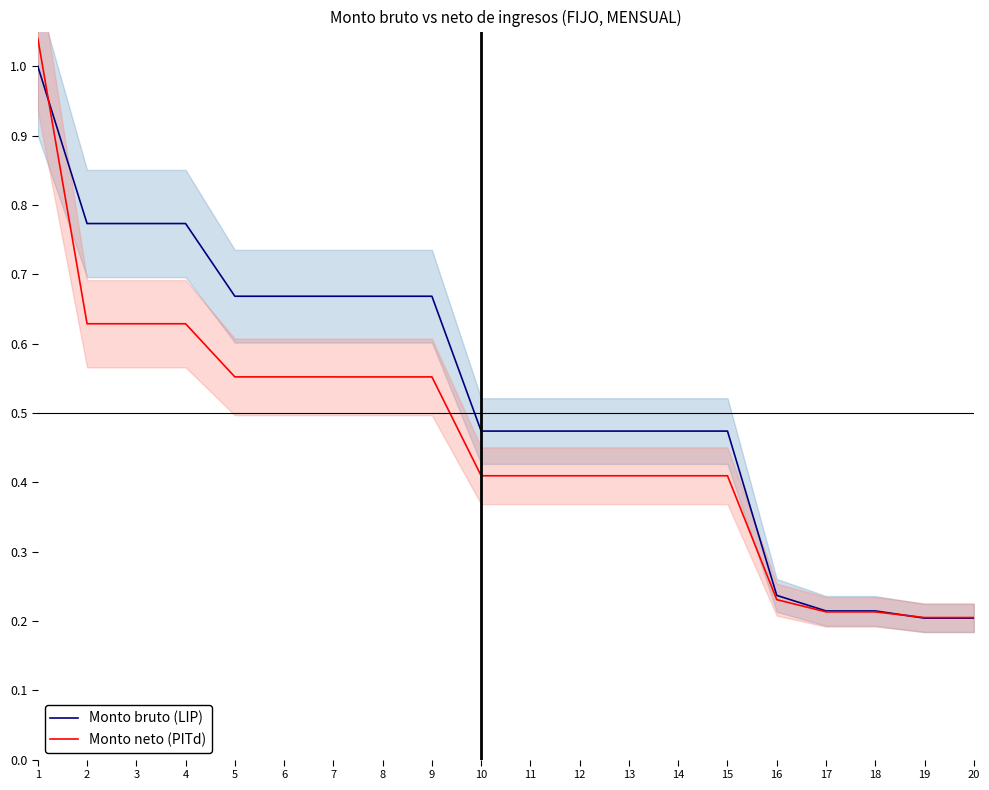

Read the Monto neto (PITd) value at 17.

0.2